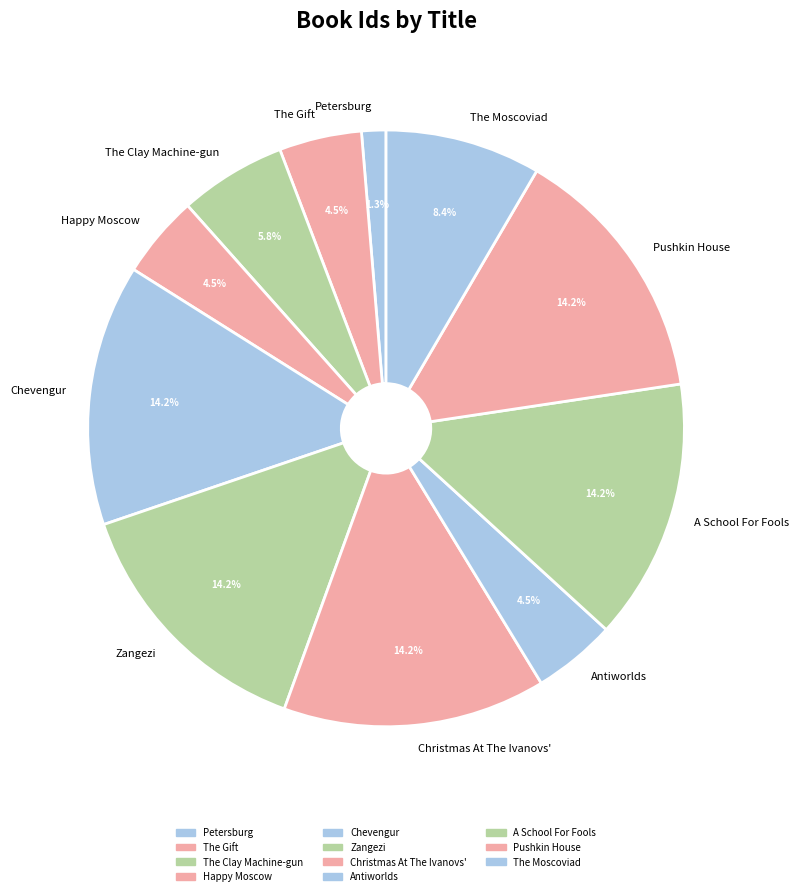

Does Chevengur represent more than half of the total?

No